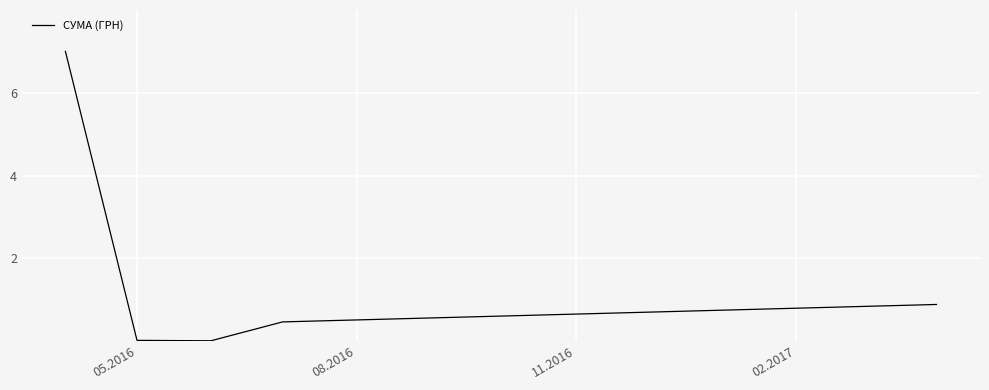

What is the maximum value shown in the chart?

7.0